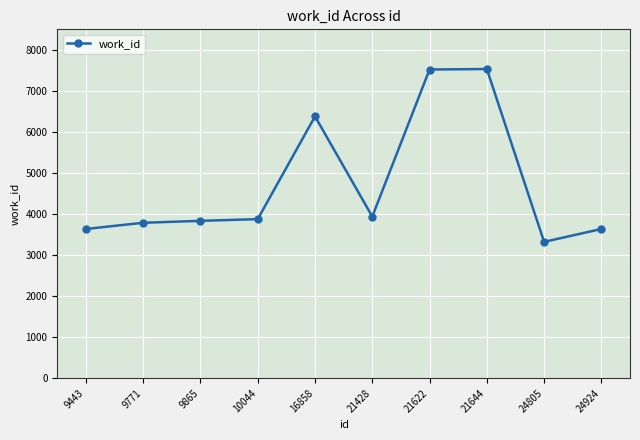

Which category has the lowest value across all series?

24805